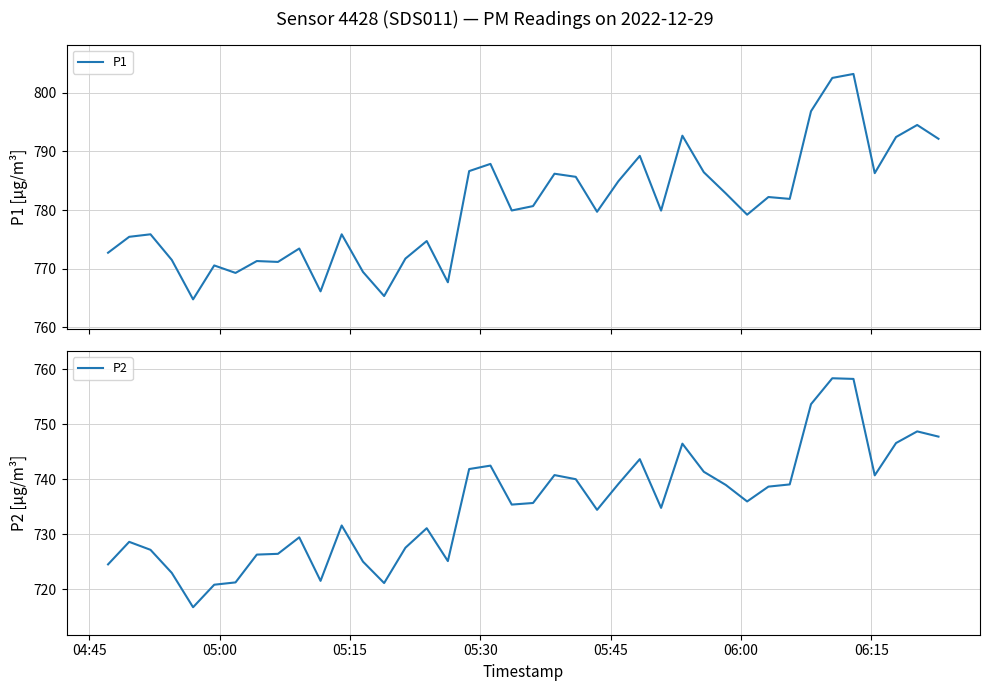

True or false: P1 and P2 intersect in this chart.

False